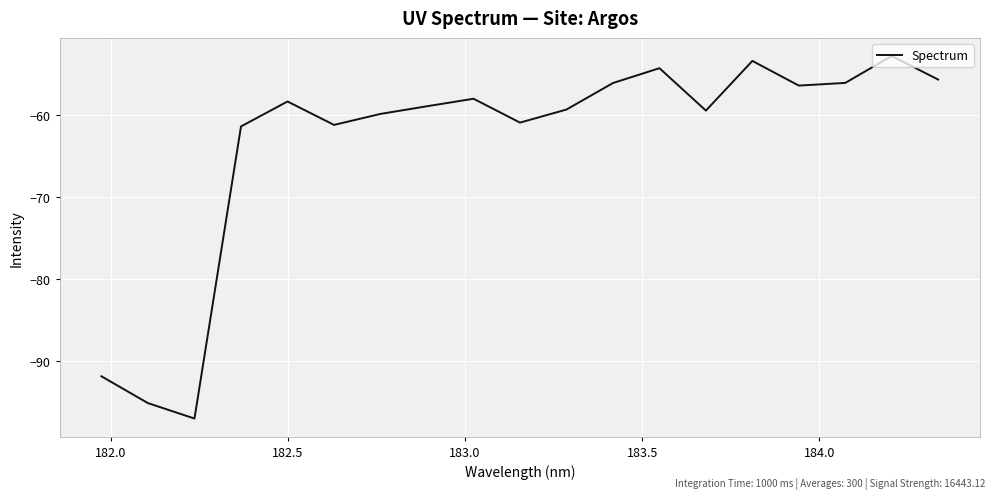

What is the minimum value shown in the chart?

-97.0